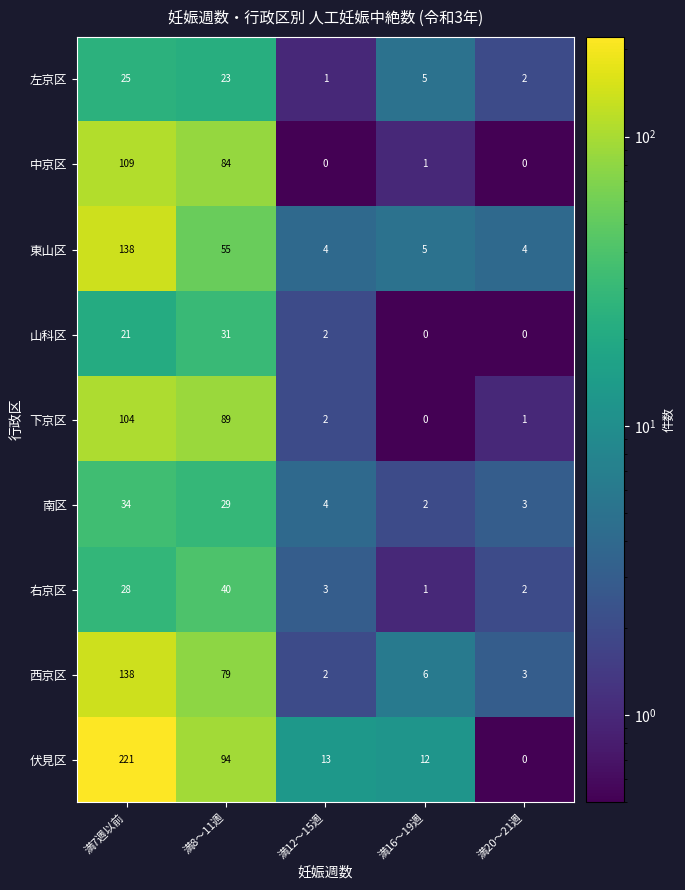

Which series has the largest range (max minus min)?

伏見区